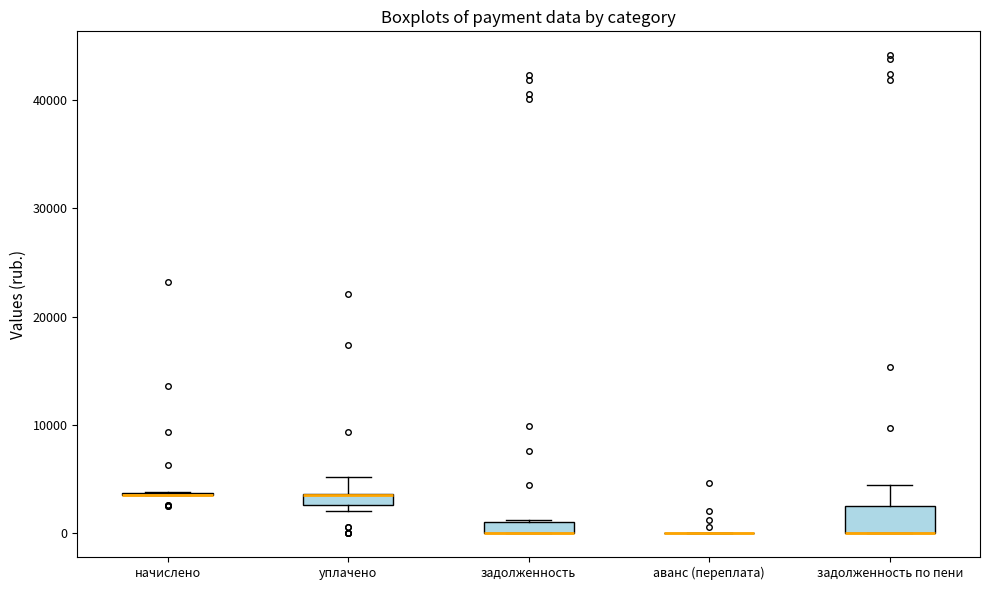

Comparing the boxes themselves (not the whiskers), which one is the tallest?

задолженность по пени